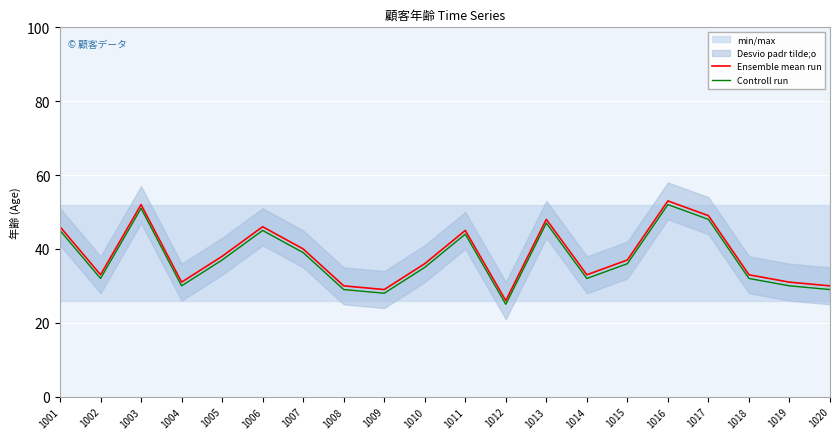

What is the value of the Ensemble mean run point at the 1st from the left?

46